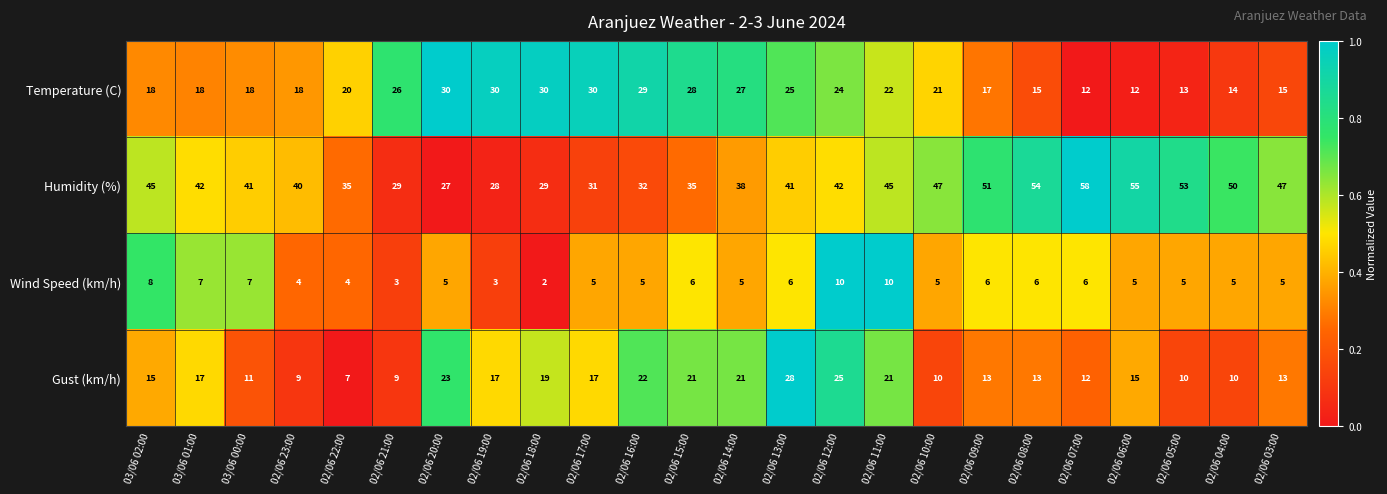

Which label corresponds to the smallest value in the chart?

02/06 18:00